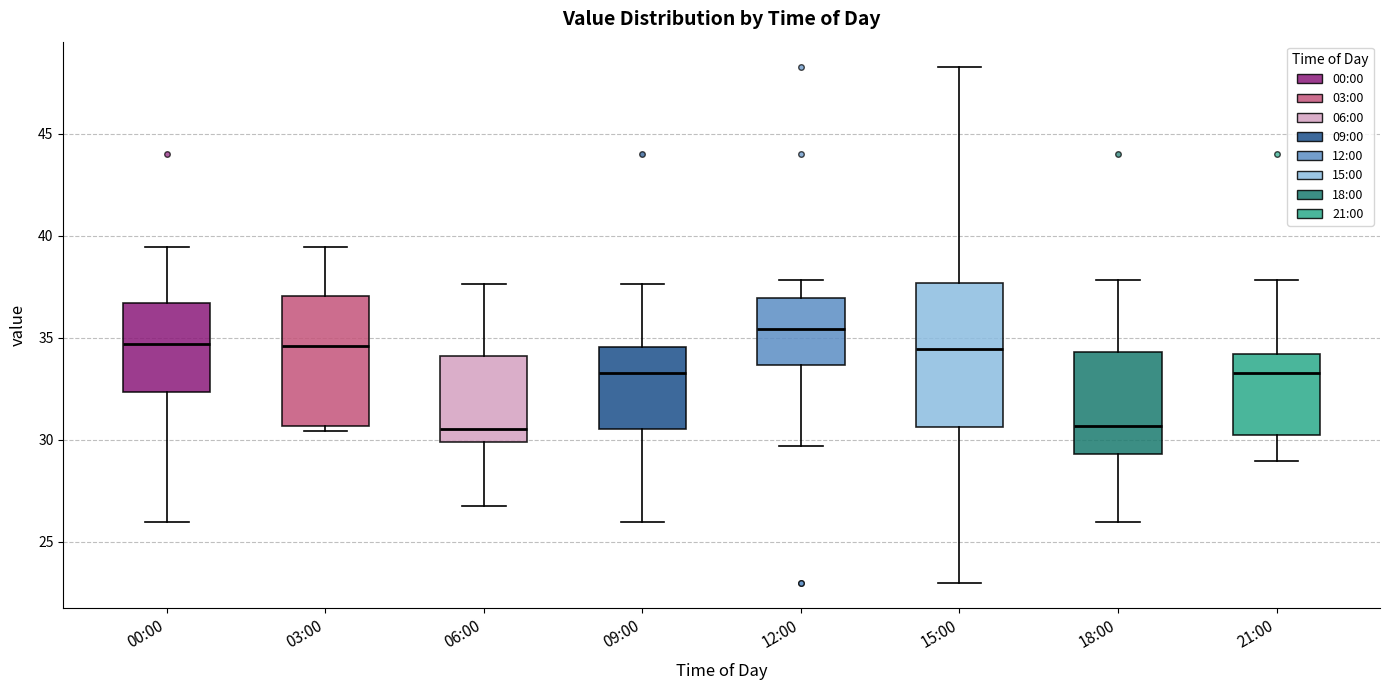

Where is the upper edge of the box for 12:00 on the y-axis? The values are not printed on the chart, so give them approximately, as read against the axis.

37.0